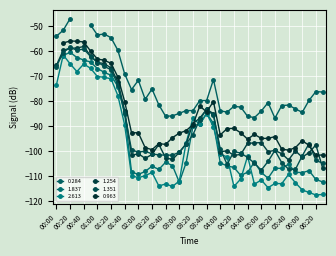

True or false: 1.254 and 2.613 intersect in this chart.

True